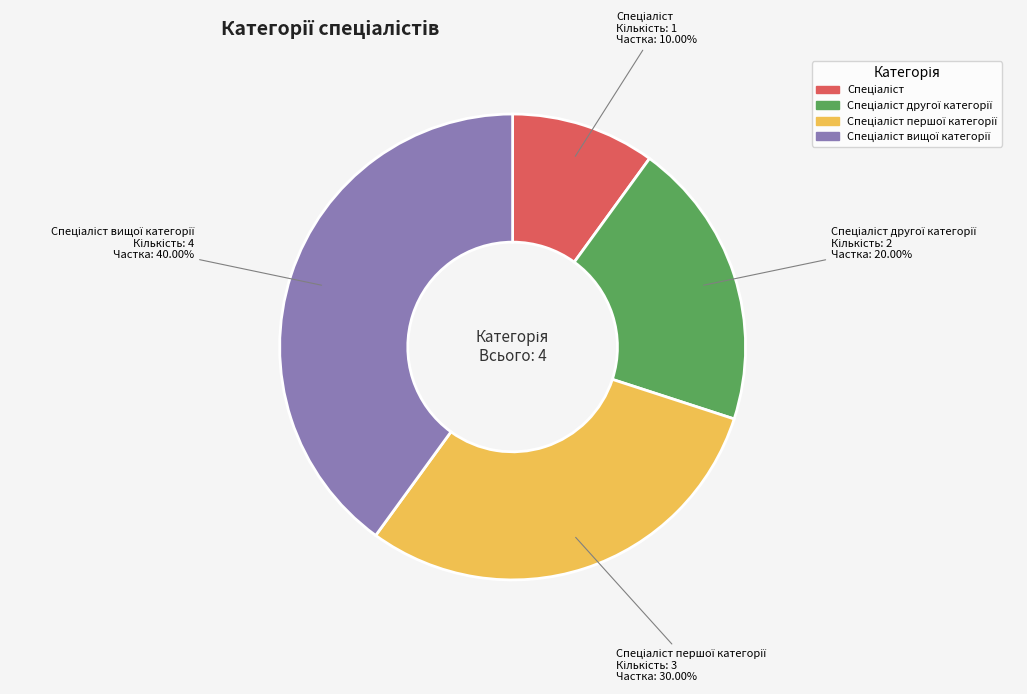

Does any single category account for the majority?

No